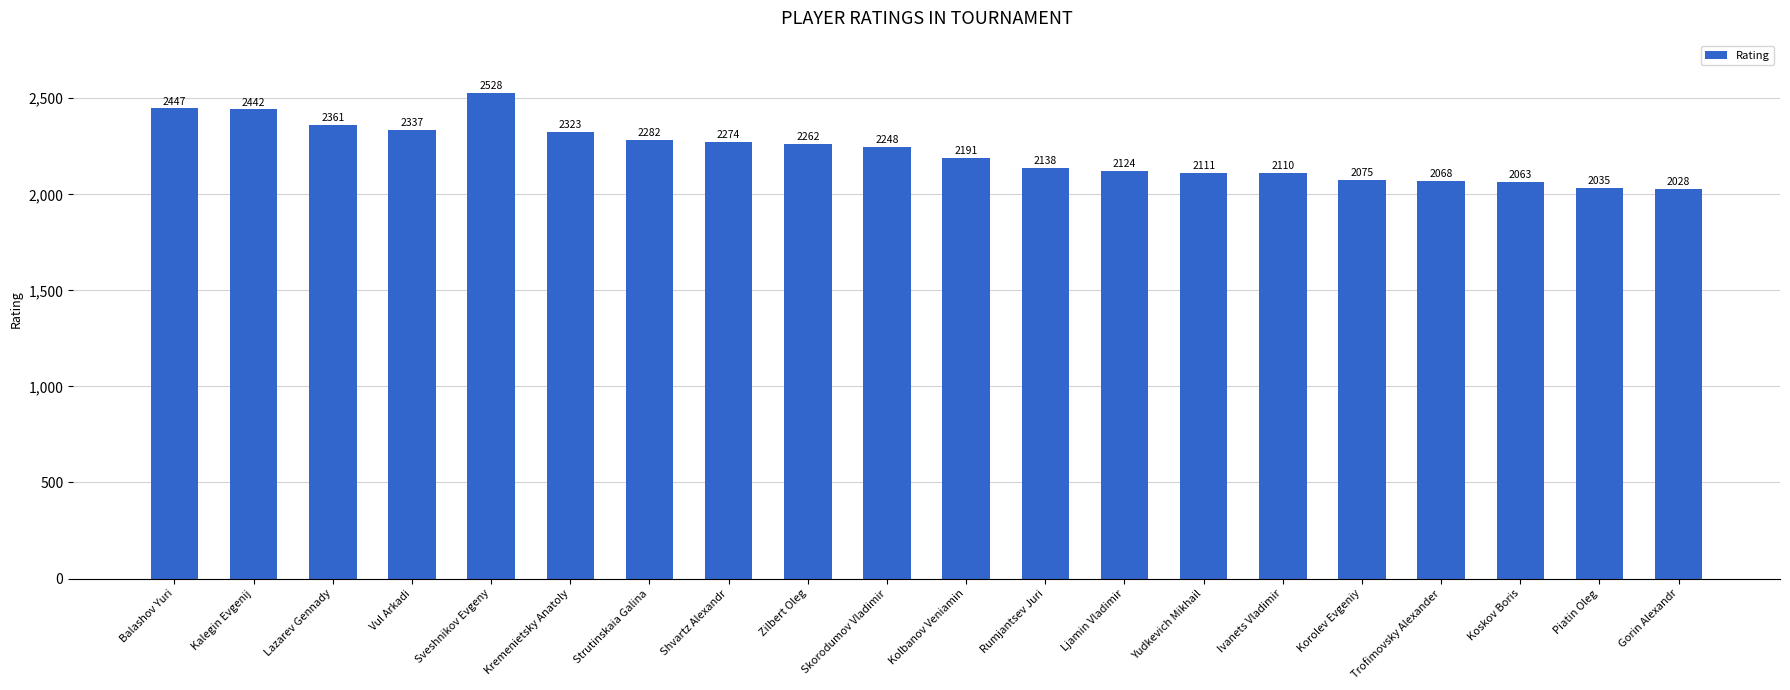

At which category does the chart reach its peak across all series?

Sveshnikov Evgeny